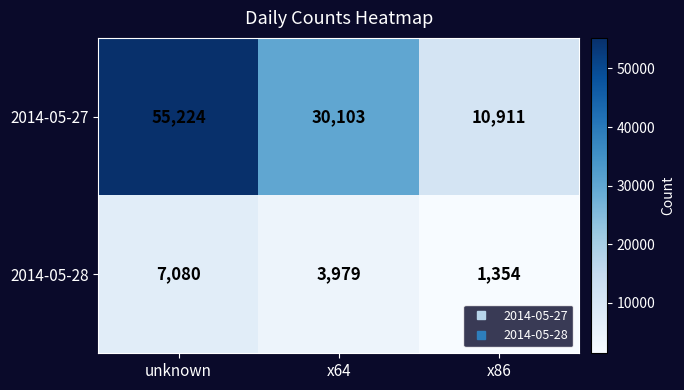

At x64, list the series in order from smallest to largest.

2014-05-28, 2014-05-27